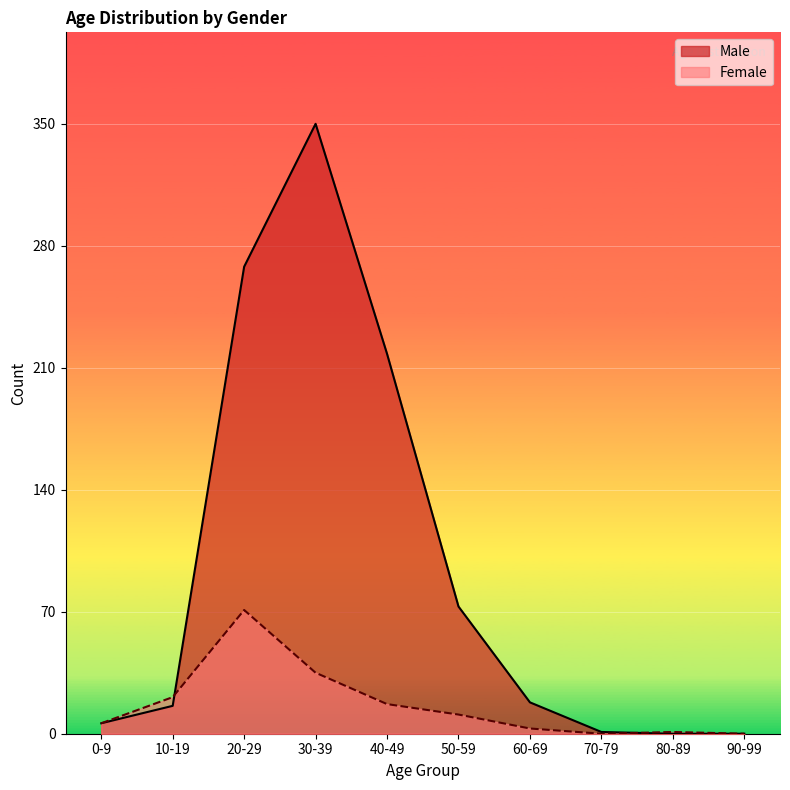

The value of Male at 60-69 is 24. True or false?

False